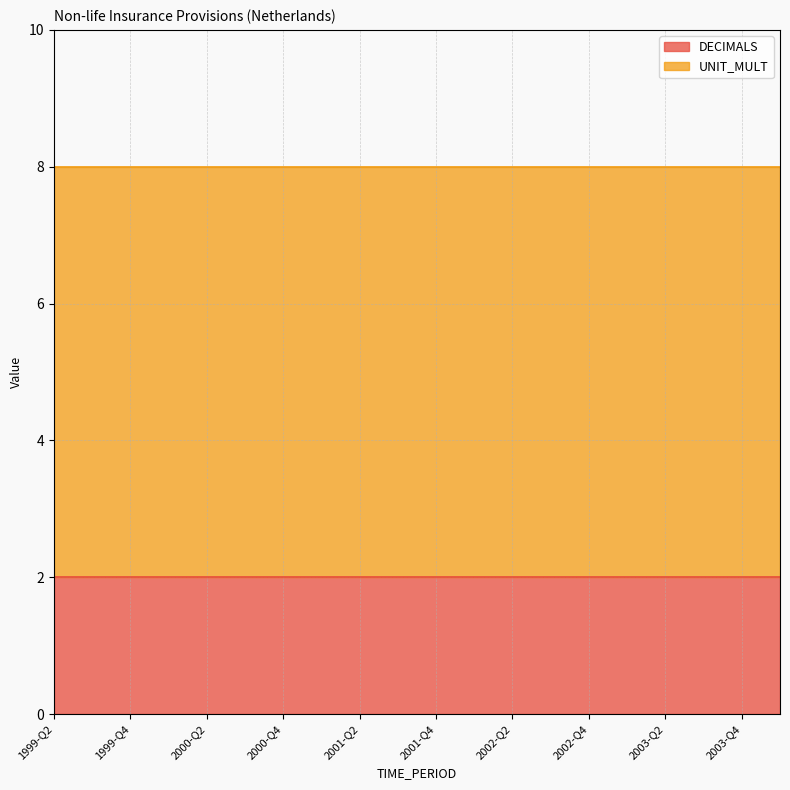

Does the chart have visible grid lines?

Yes